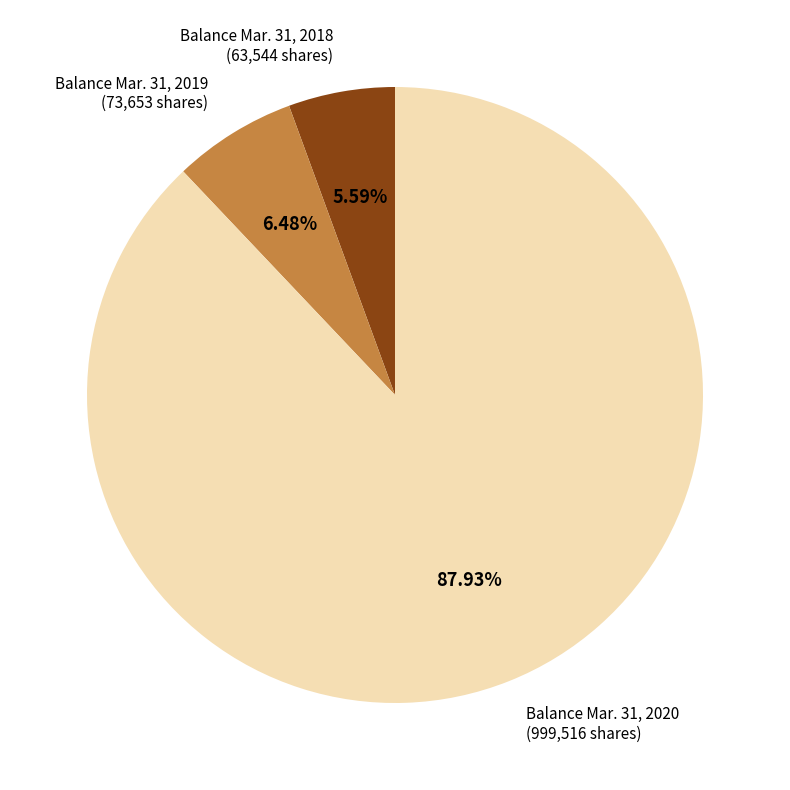

Does any single category account for the majority?

Yes